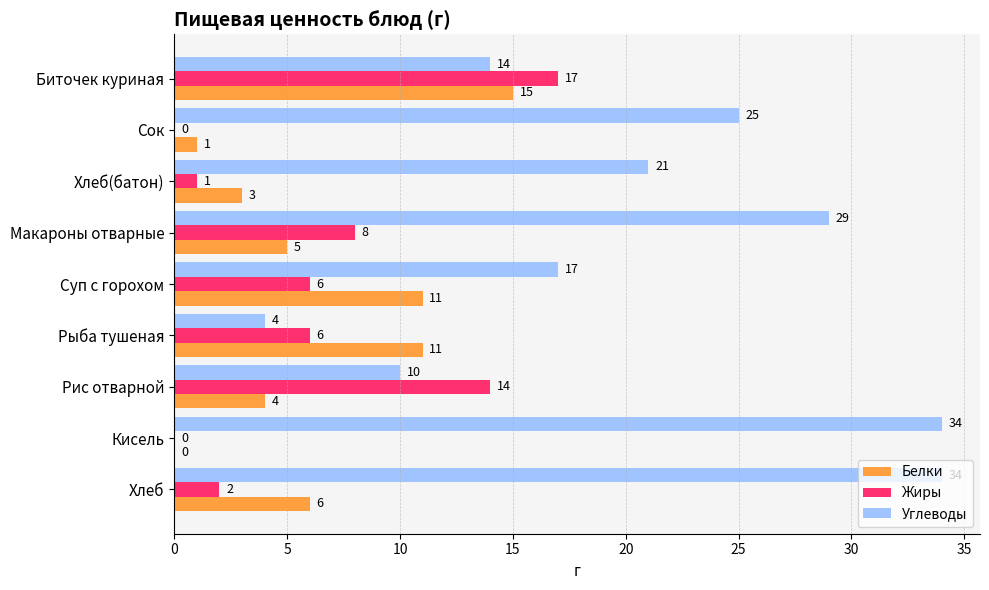

Count the number of data series in this chart.

3